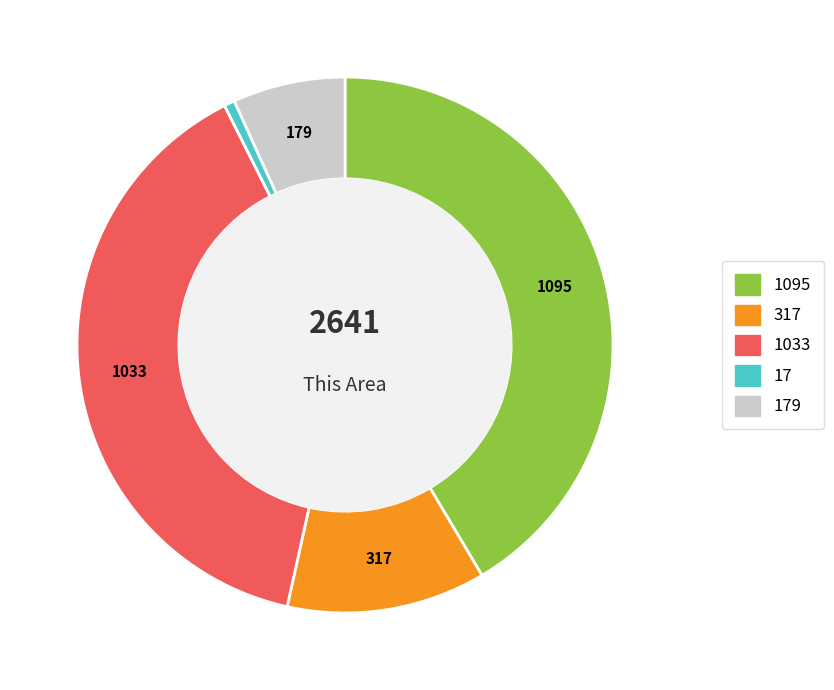

Is there any slice that represents more than half of the pie?

No